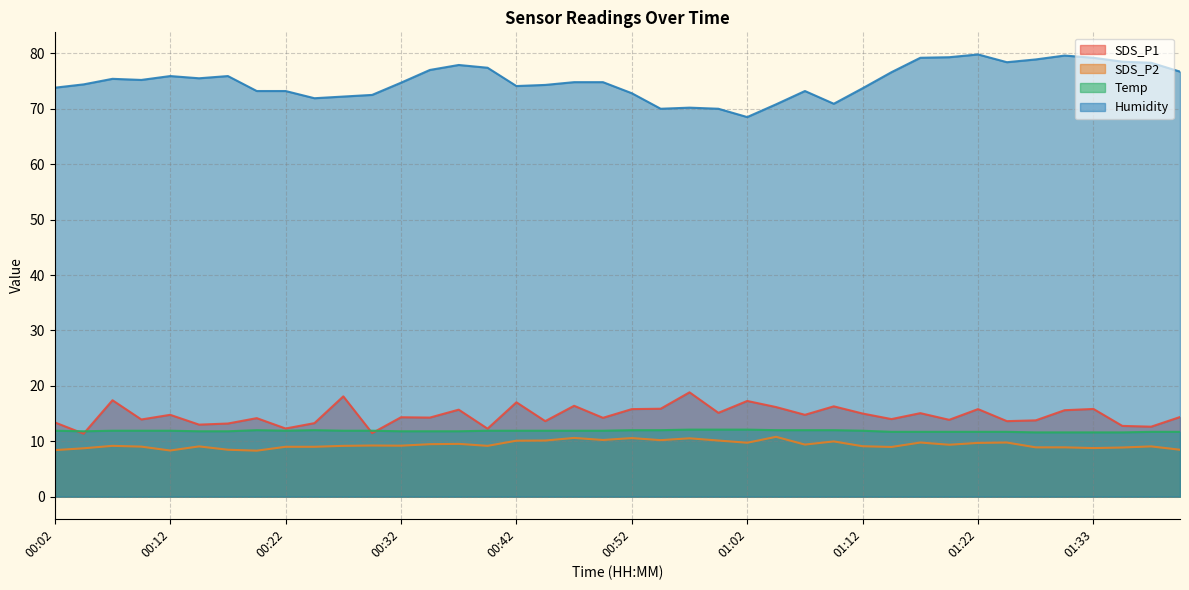

Which has a higher value, 01:38 or 01:07?

01:07